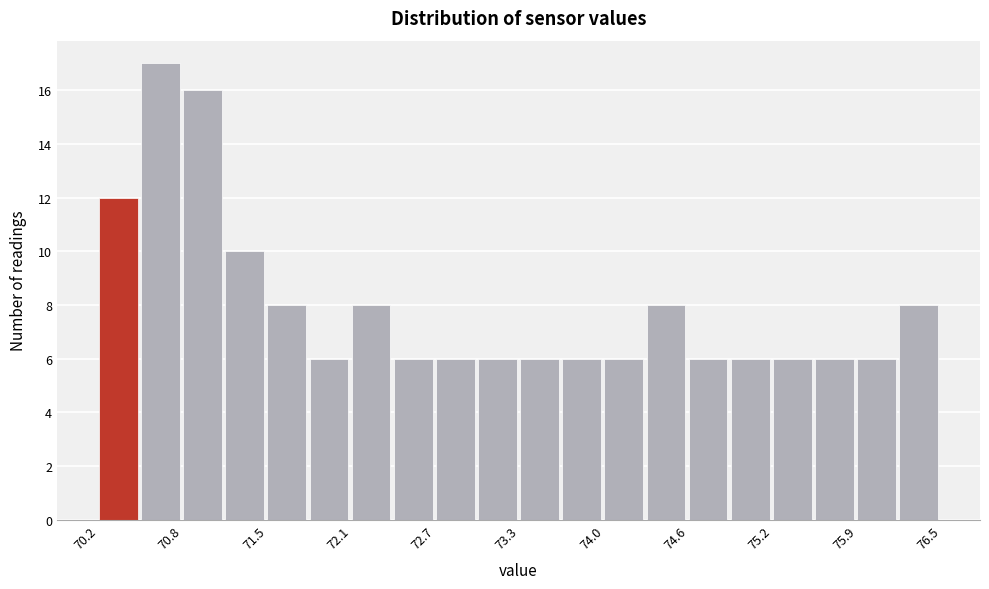

Read against the x-axis, roughly where is the centre of the tallest bar?

70.7